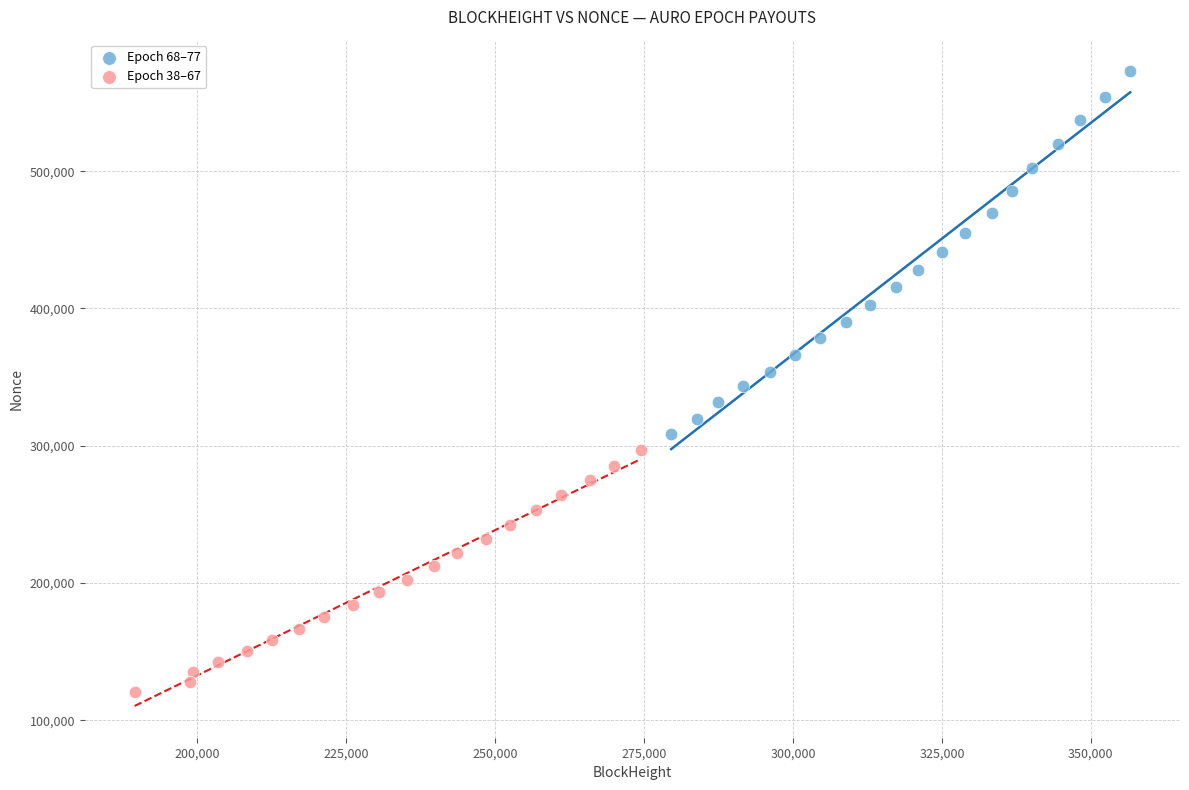

Which series reaches the maximum Y coordinate?

Epoch 68–77